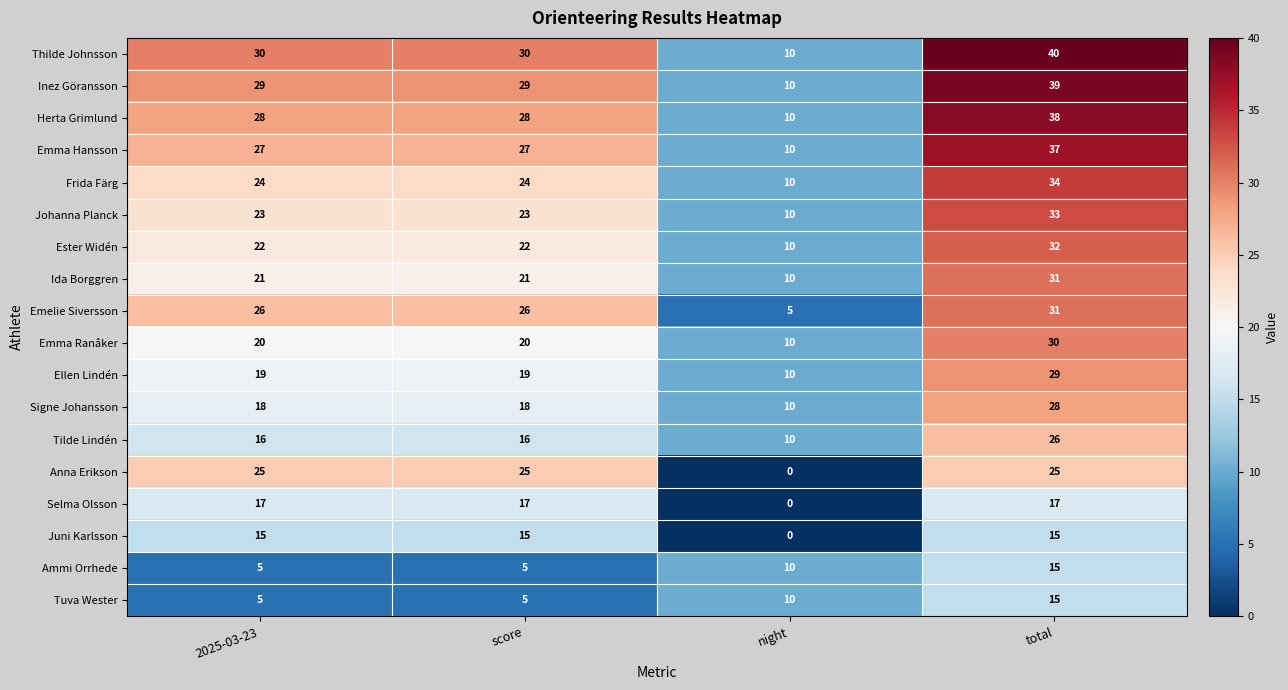

What is the difference between the highest and lowest values at total?

25